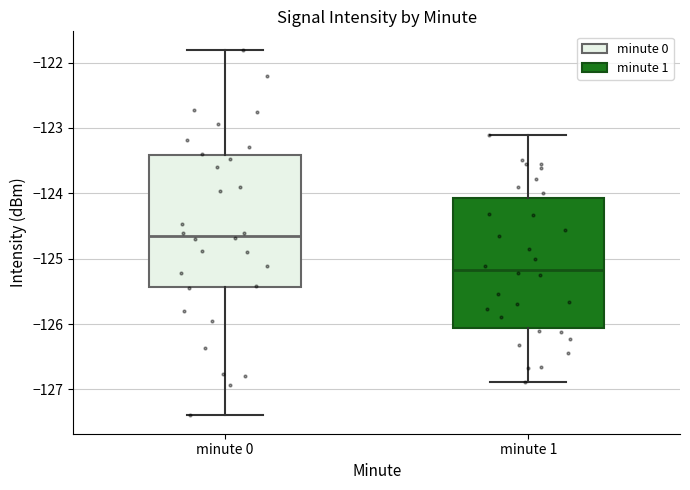

Reading left to right, read every box against the y-axis: the position of its median line, the range the box covers, and the ends of its whiskers. The values are not printed on the chart, so give them approximately, as read against the axis.

minute 0: median -124.7, box -125.4 to -123.4, whiskers -127.4 to -121.8
minute 1: median -125.2, box -126.1 to -124.1, whiskers -126.9 to -123.1